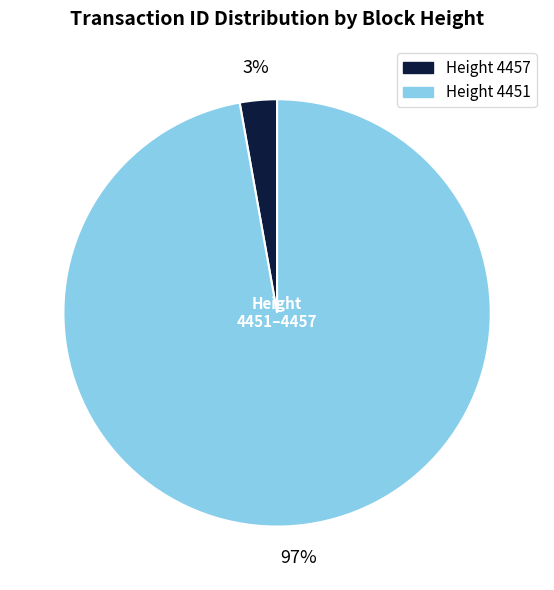

Is there a majority slice in this chart?

Yes